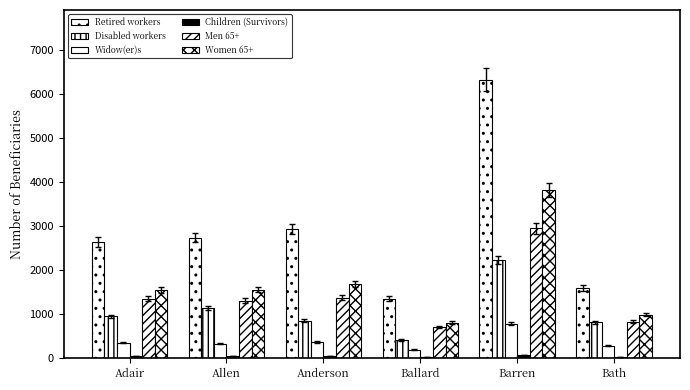

How many groups of bars are there?

6